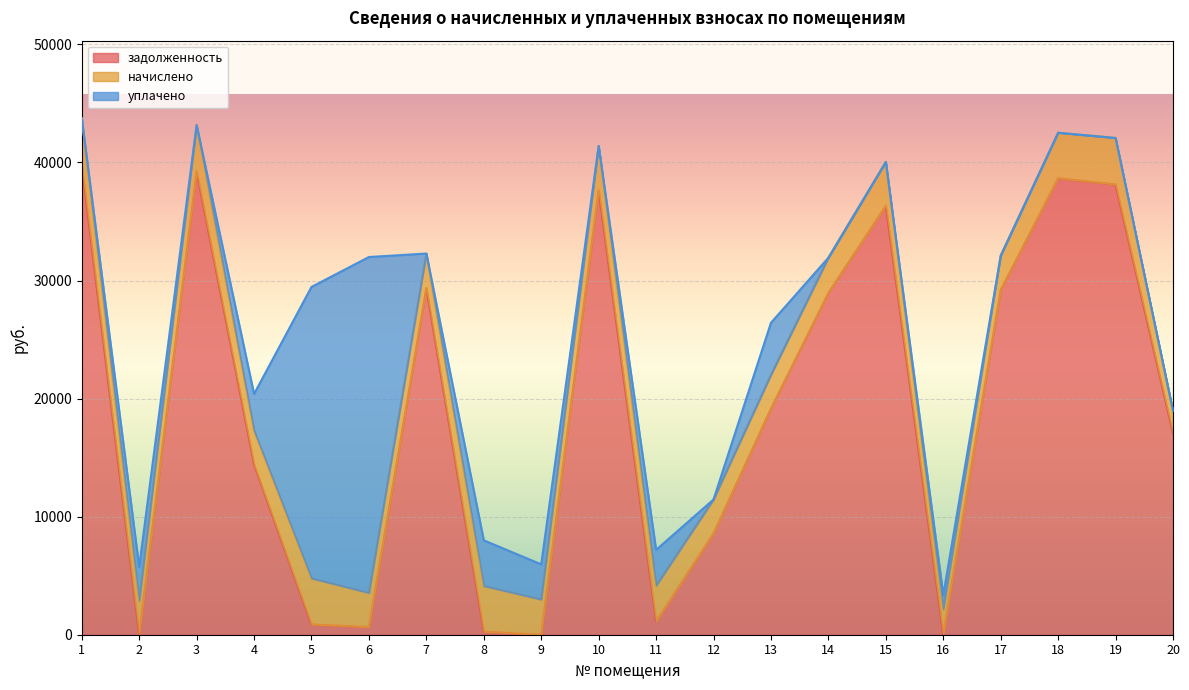

At 19, list the series in order from smallest to largest.

уплачено, начислено, задолженность